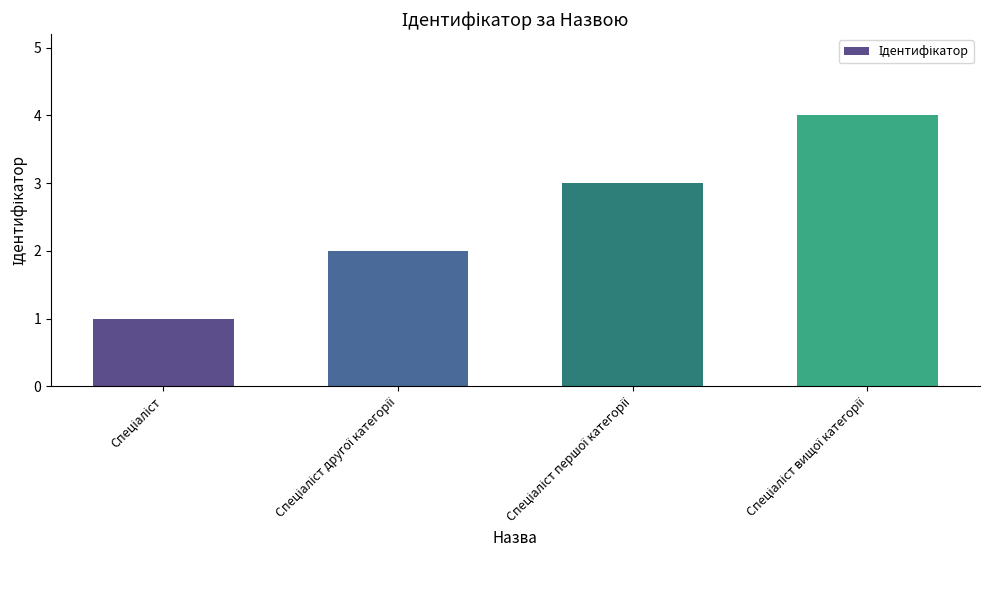

What is the sum of all values?

10